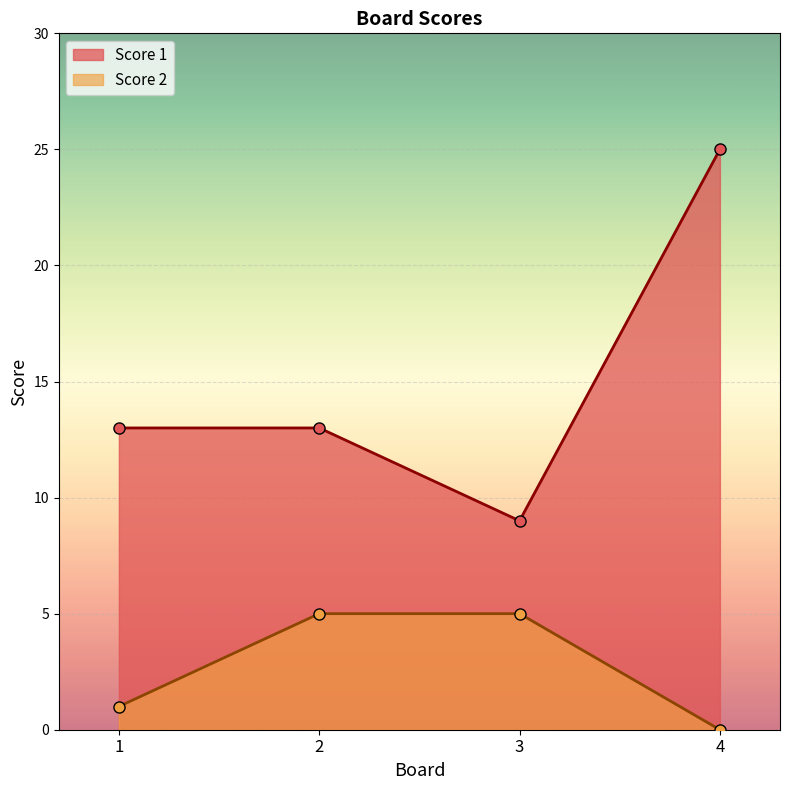

What is the average value of the Score 1 series?

15